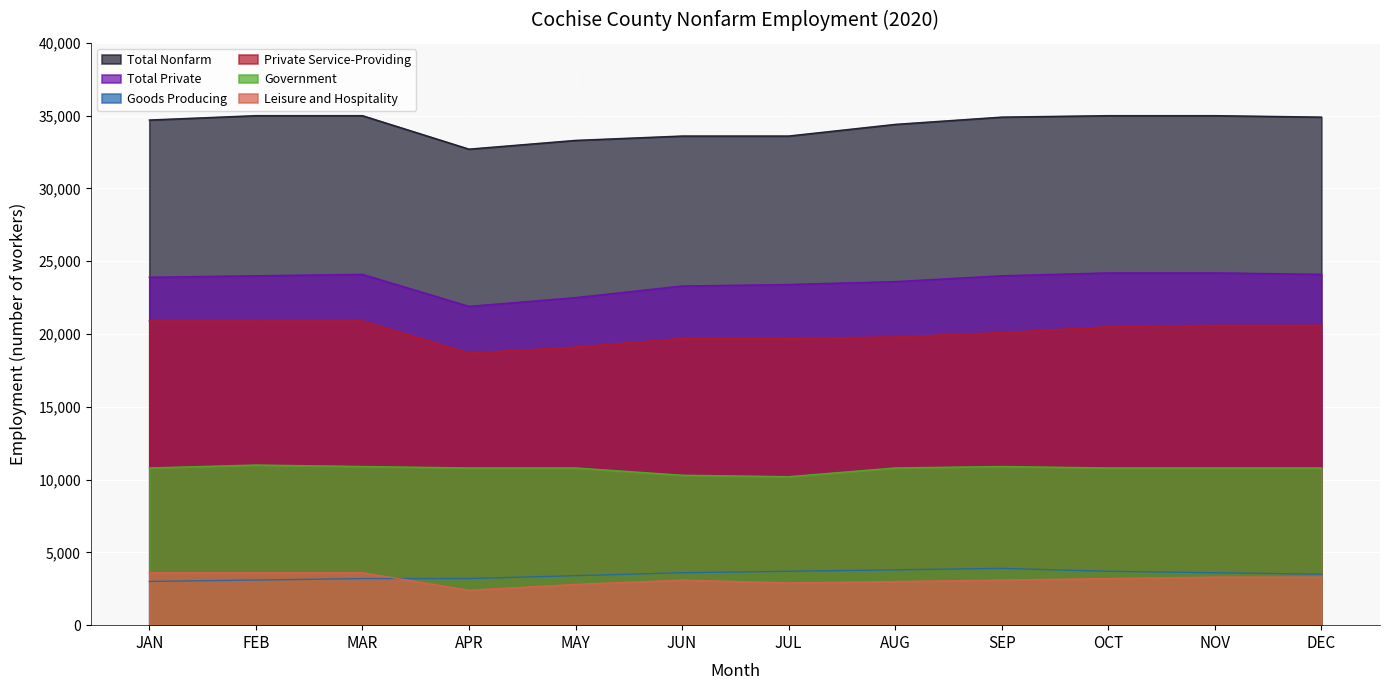

What is the label of the 12th point from the left?

DEC